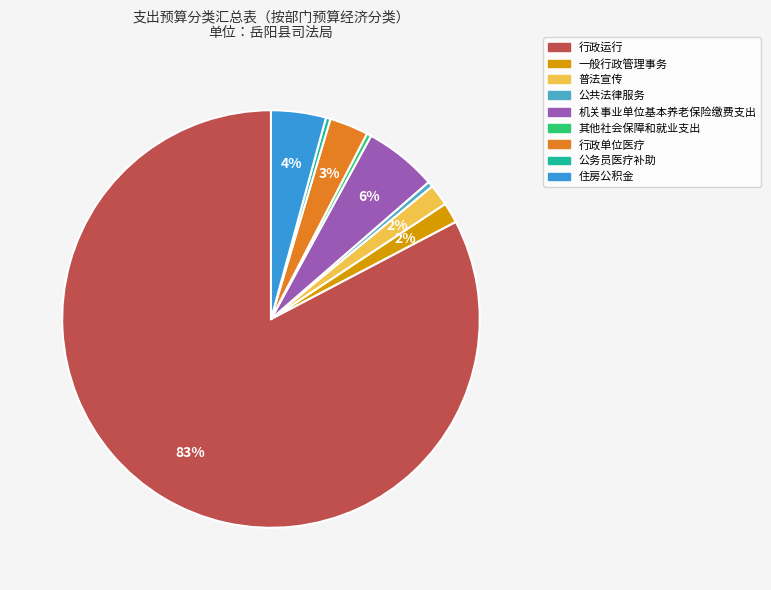

What is the ratio of the value at 其他社会保障和就业支出 to the value at 公共法律服务?

0.8